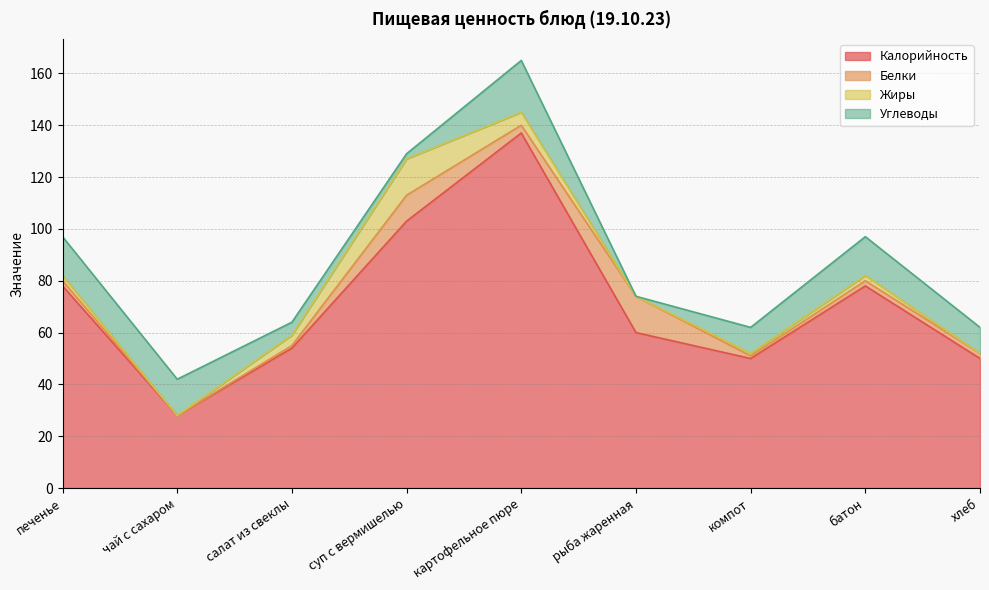

How many interior local valleys does the Калорийность series have?

2